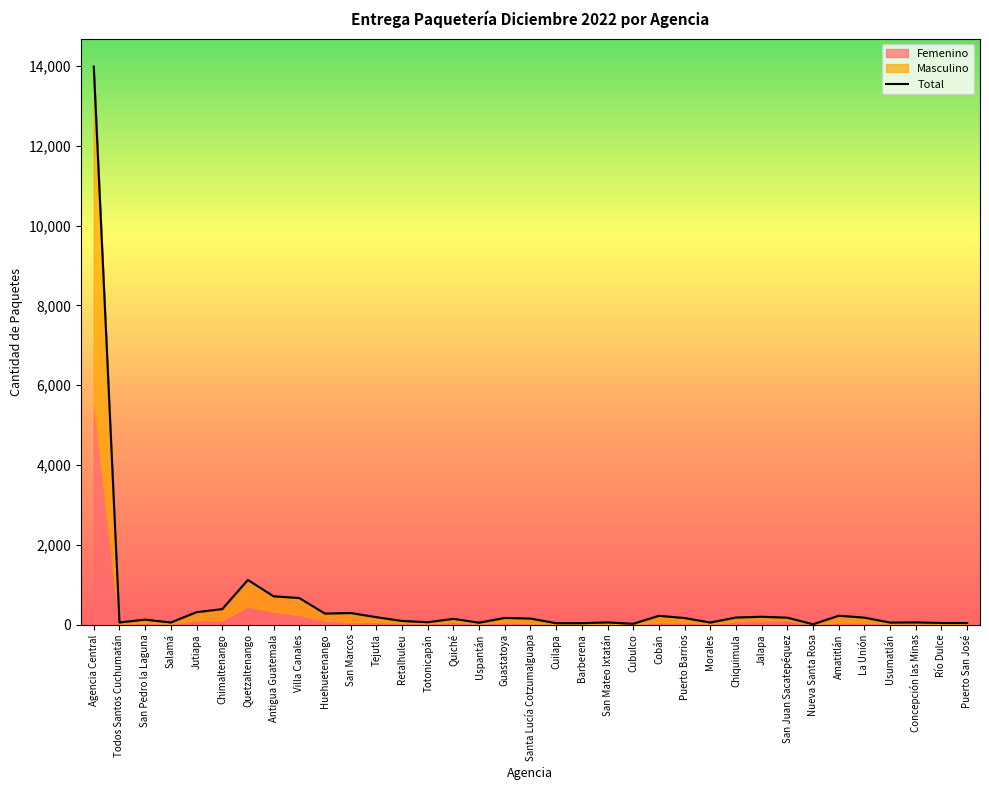

At which category is the sum across all series the highest?

Agencia Central